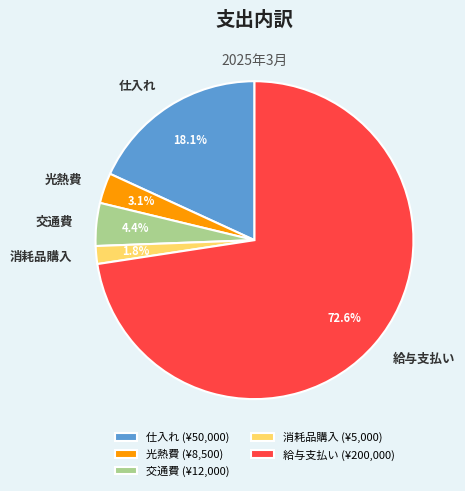

Count the number of slices in the pie.

5